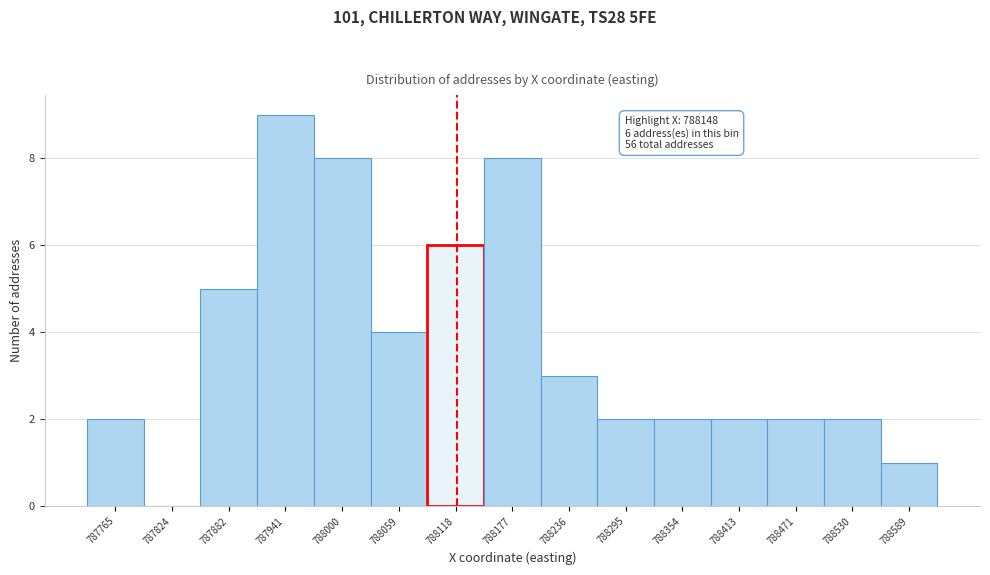

Reading right to left, list all the values displayed in this chart.

788589=1	788530=2	788471=2	788413=2	788354=2	788295=2	788236=3	788177=8	788118=6	788059=4	788000=8	787941=9	787882=5	787824=0	787765=2